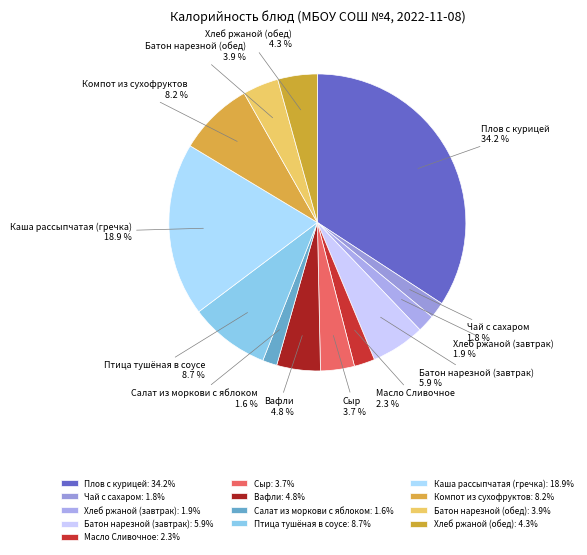

What is the total percentage of Птица тушёная в соусе and Батон нарезной (обед)?

12.6%